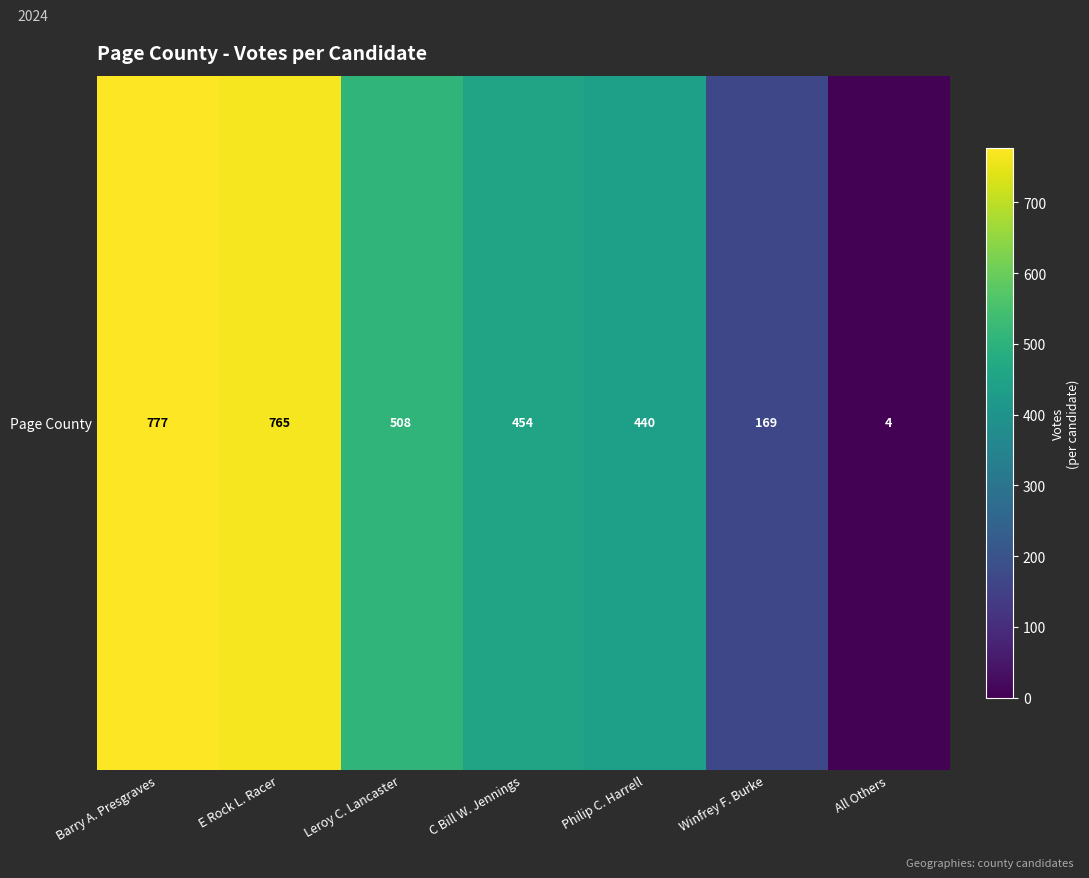

Reading left to right, transcribe all the data shown in this chart.

777	765	508	454	440	169	4